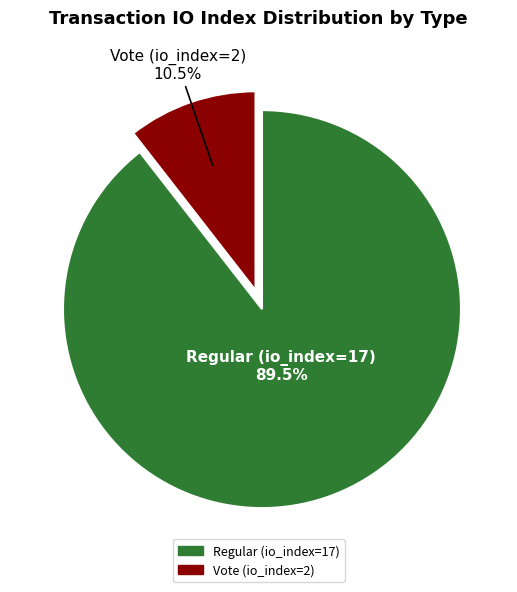

Is there a majority slice in this chart?

Yes